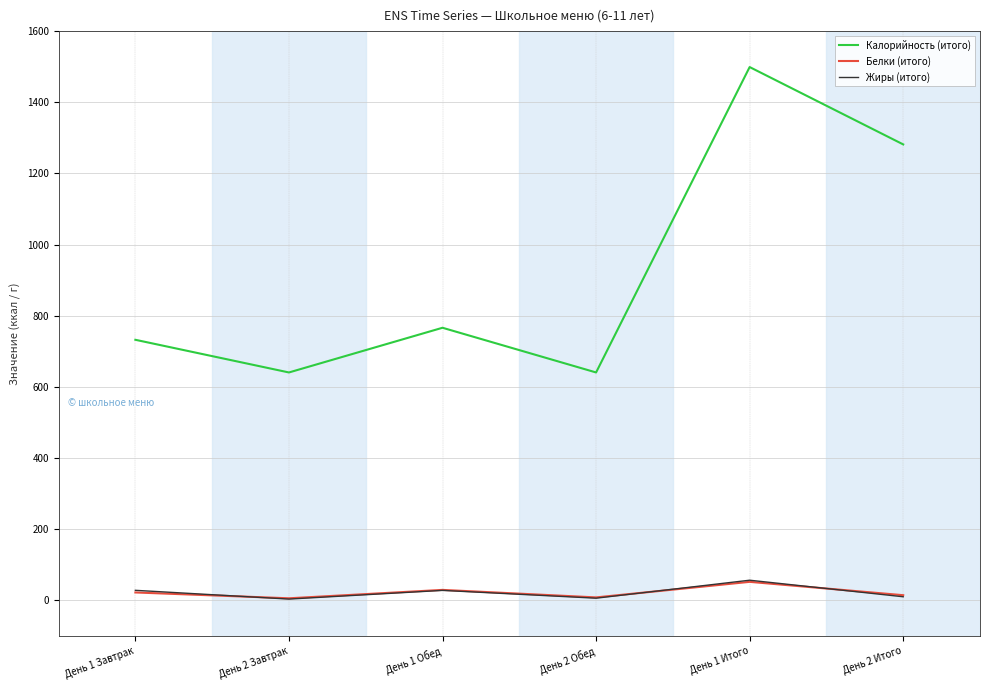

The value of Калорийность (итого) at День 1 Завтрак is 732.6. True or false?

True